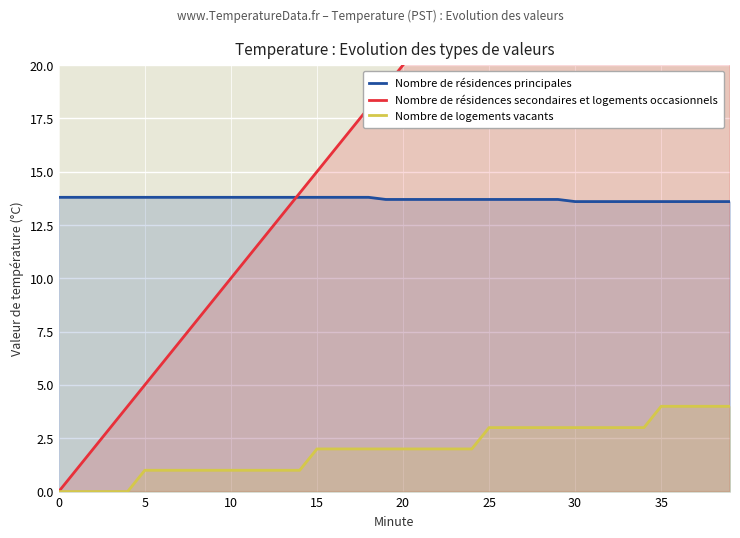

True or false: Nombre de logements vacants and Nombre de résidences secondaires et logements occasionnels intersect in this chart.

False